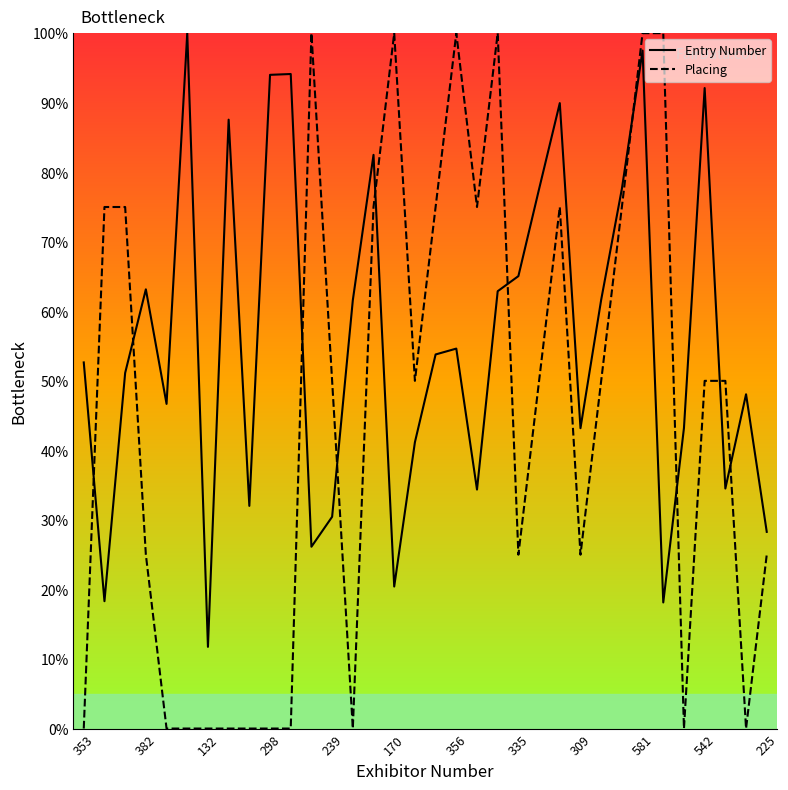

The value of Entry Number at 298 is 94.0. True or false?

True